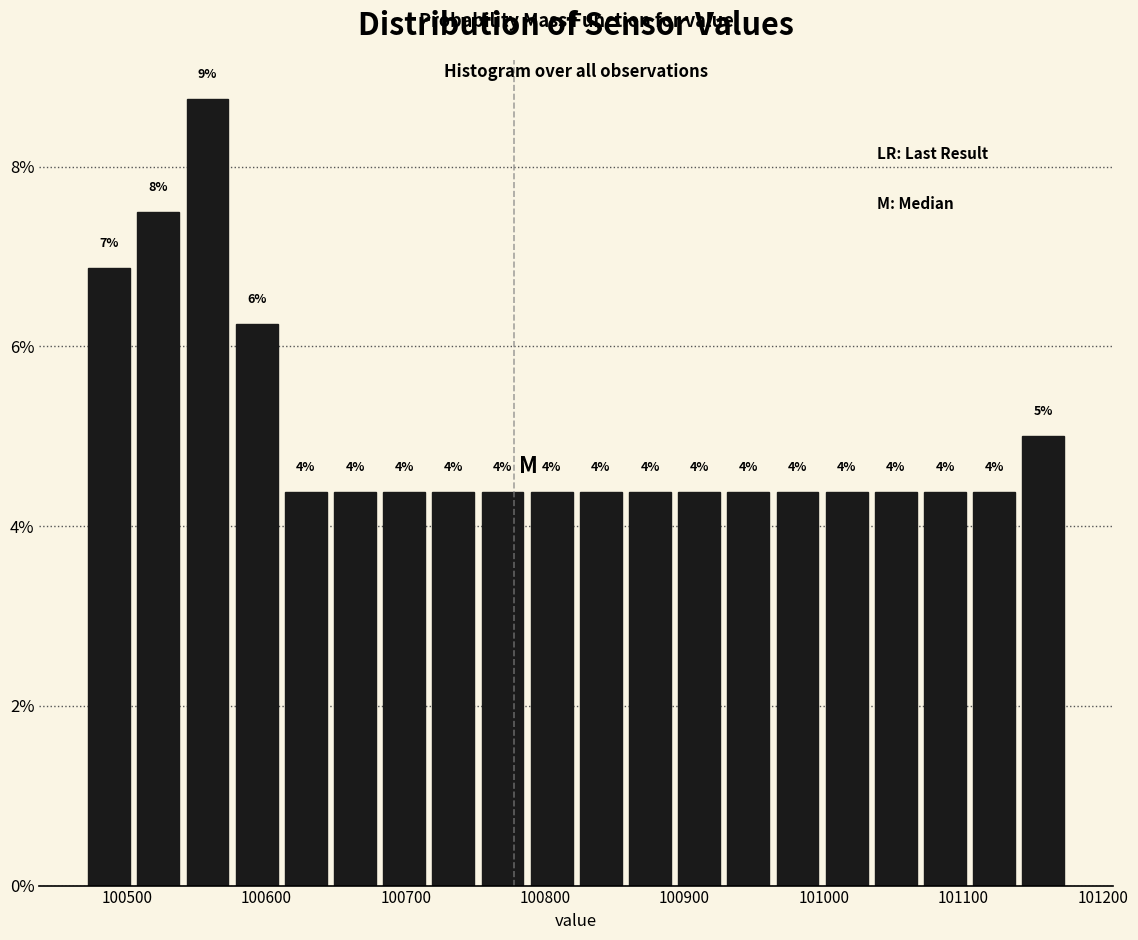

Around what value on the x-axis is the tallest bar? Give the approximate position of its centre, as read against the axis.

100560